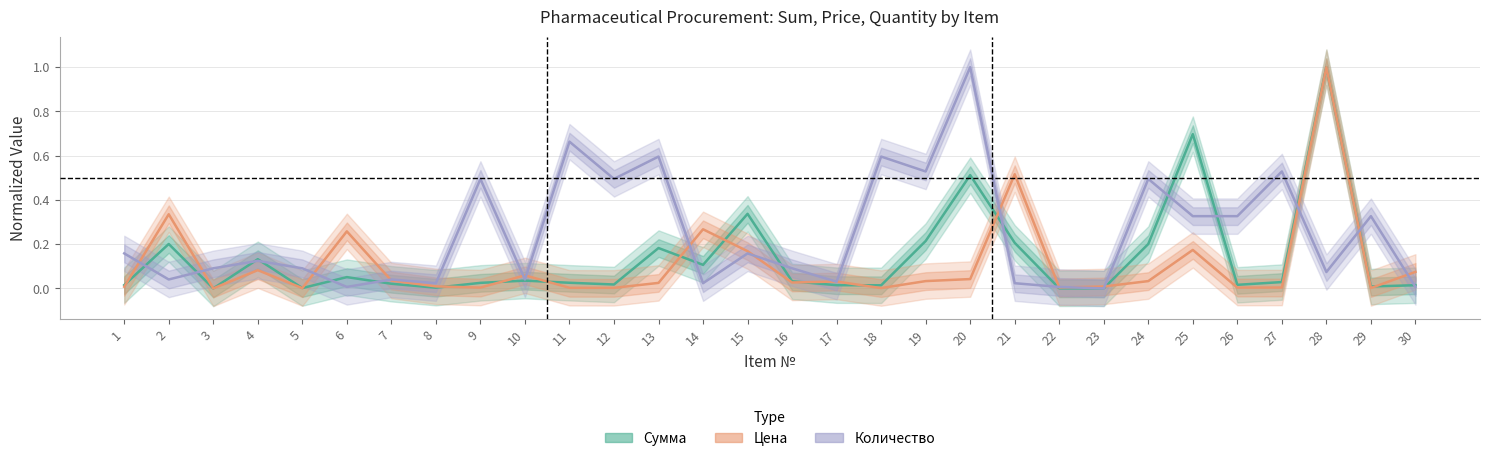

At how many categories does at least one series exceed 0?

30